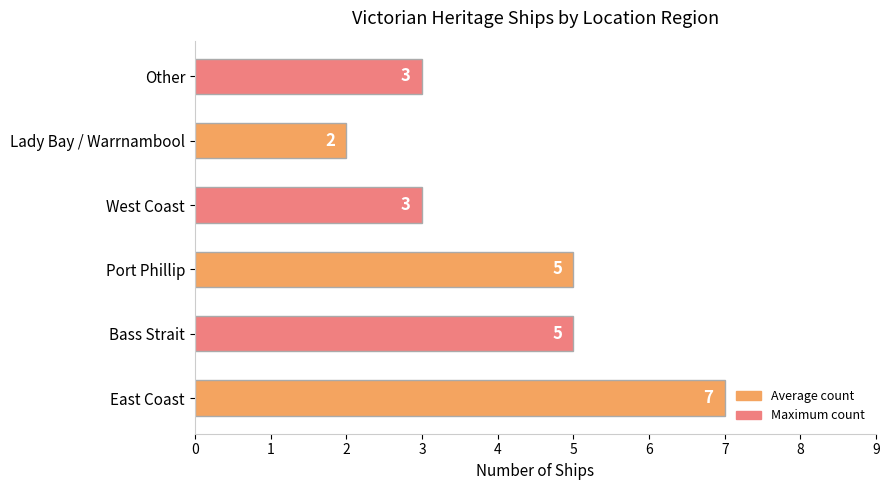

The chart shows a value of 2 at Port Phillip. True or false?

False